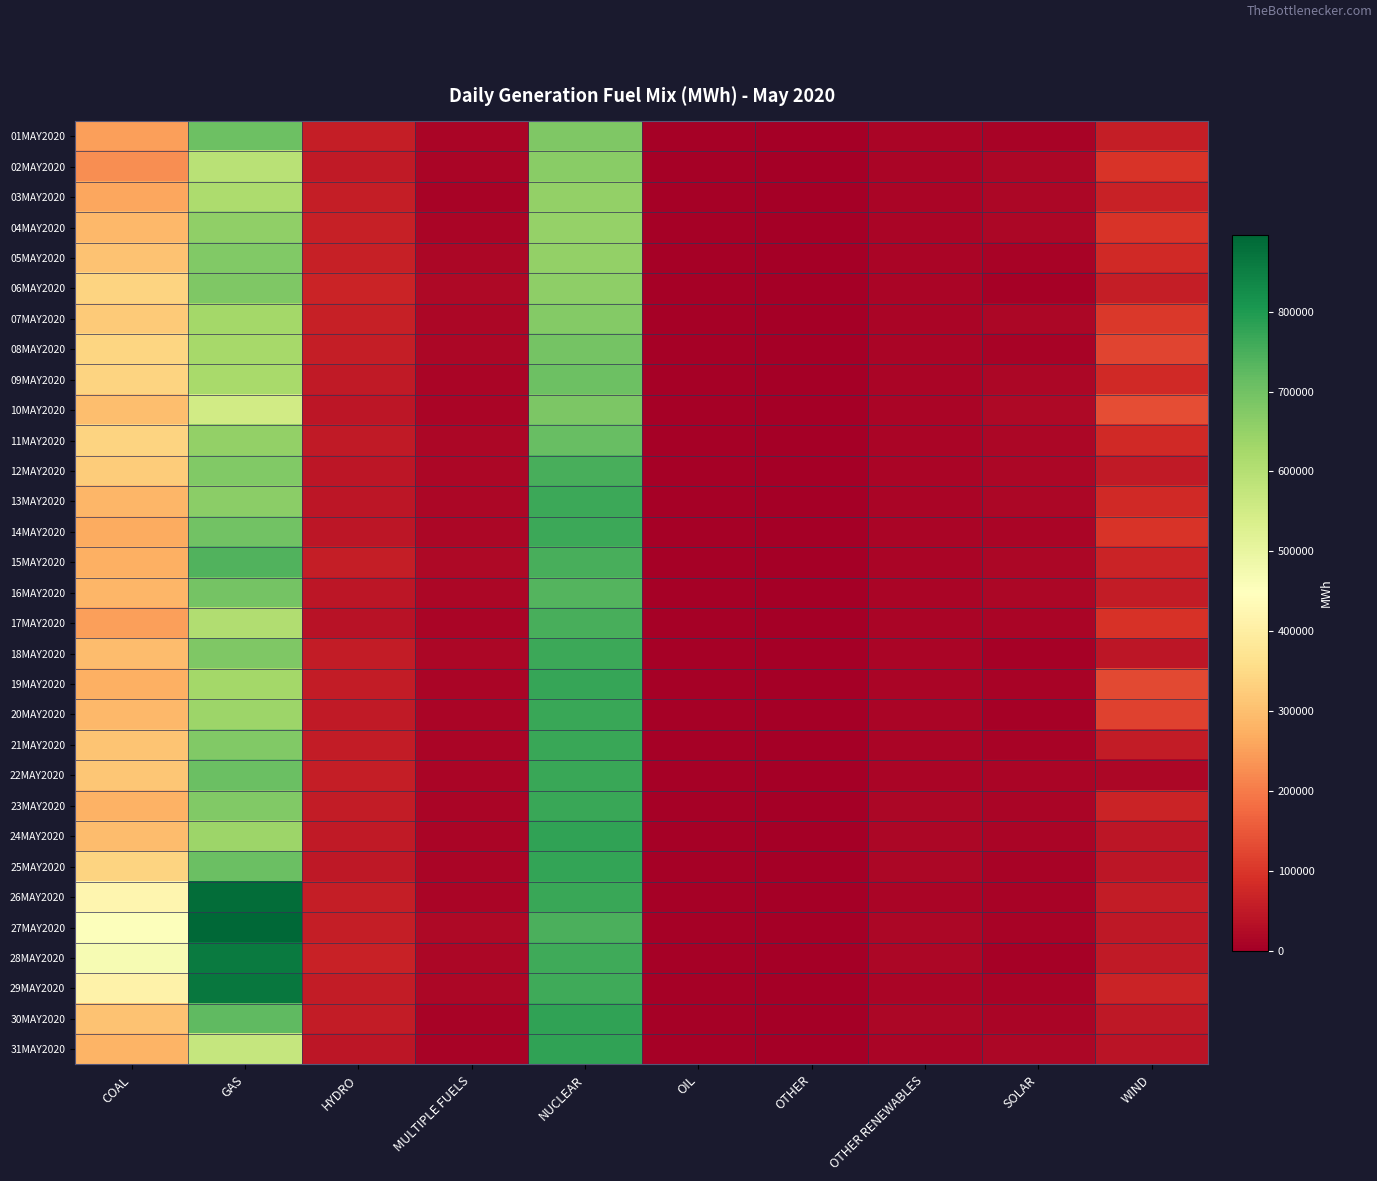

Rank the series by their maximum value, from lowest to highest.

03MAY2020, 04MAY2020, 02MAY2020, 07MAY2020, 05MAY2020, 06MAY2020, 10MAY2020, 08MAY2020, 09MAY2020, 01MAY2020, 11MAY2020, 16MAY2020, 15MAY2020, 17MAY2020, 12MAY2020, 18MAY2020, 14MAY2020, 13MAY2020, 20MAY2020, 21MAY2020, 23MAY2020, 22MAY2020, 19MAY2020, 25MAY2020, 30MAY2020, 31MAY2020, 24MAY2020, 28MAY2020, 29MAY2020, 26MAY2020, 27MAY2020